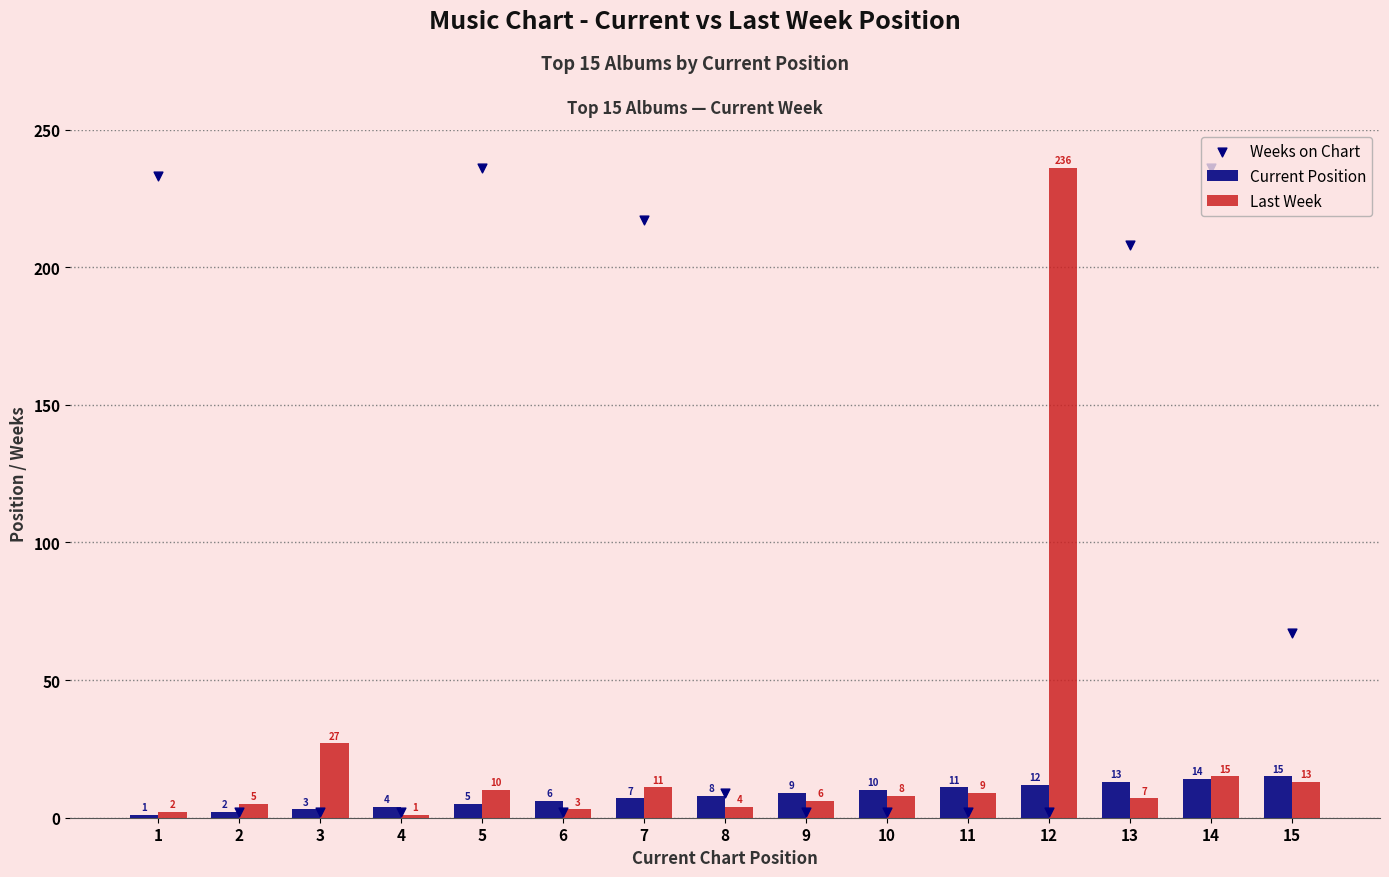

At which category is the sum across all series the highest?

14